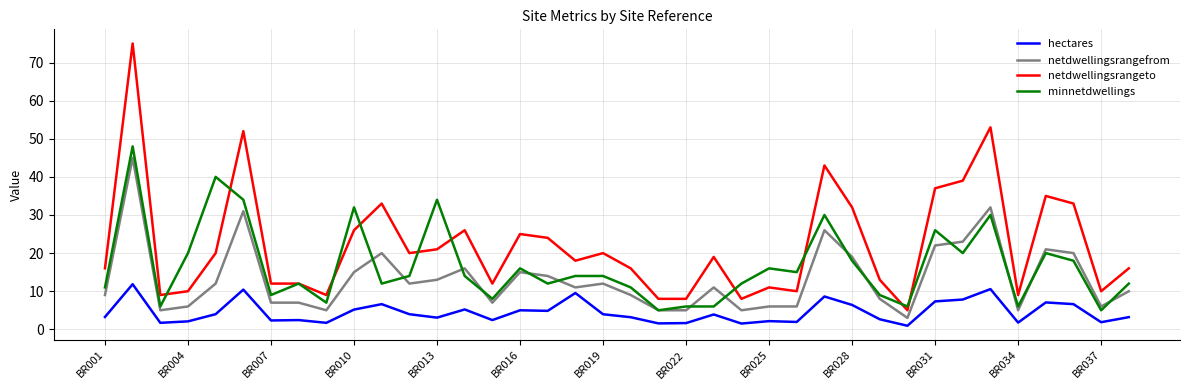

Which series has the largest total across all categories?

netdwellingsrangeto